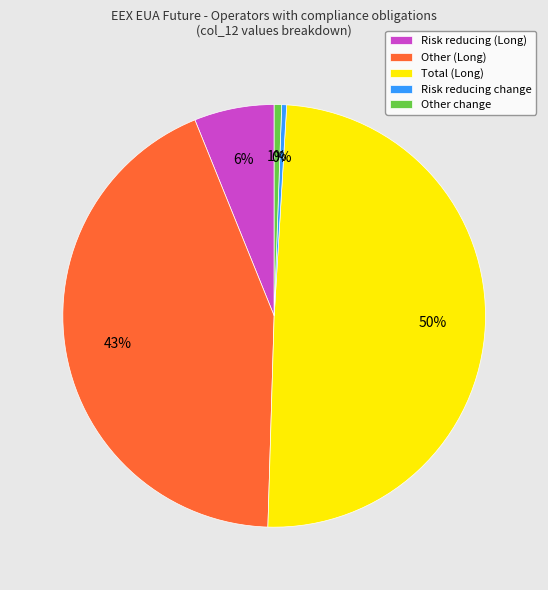

Does Total (Long) represent more than half of the total?

No